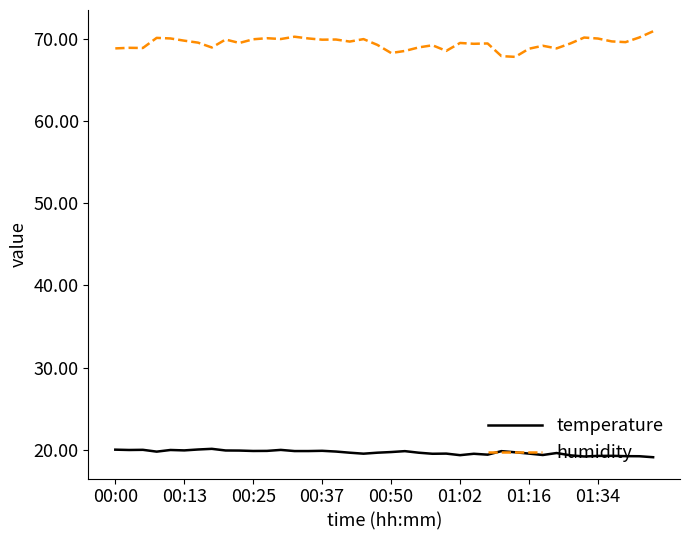

Which series has the largest range (max minus min)?

humidity